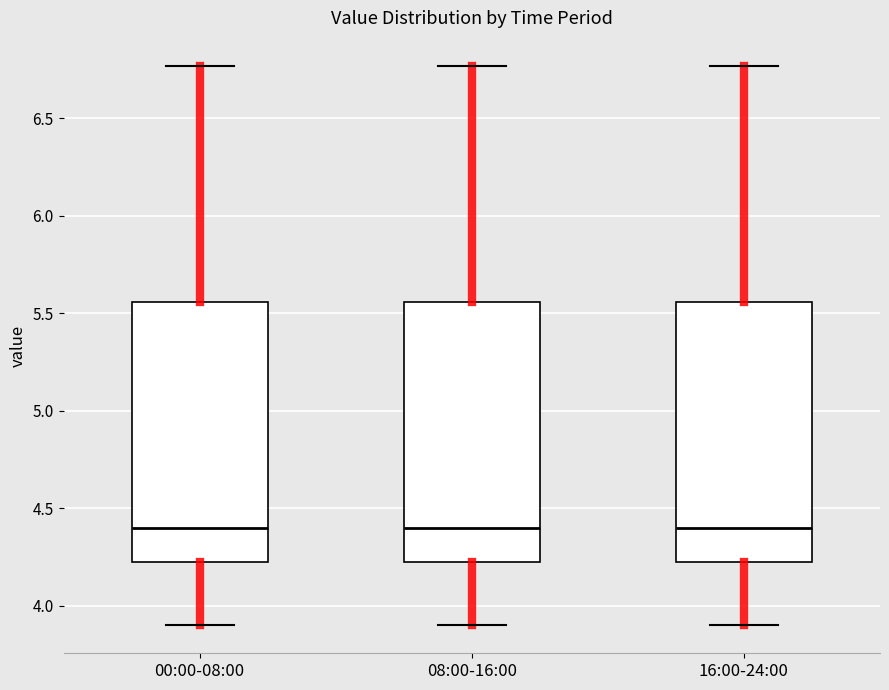

Where does the median line of the box for 16:00-24:00 sit on the y-axis? The values are not printed on the chart, so give them approximately, as read against the axis.

4.40